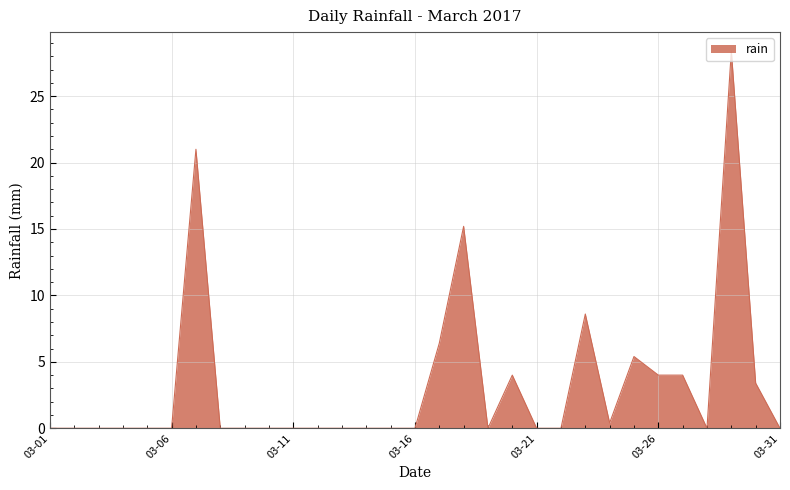

At which category does the data reach its first local peak?

2017-03-07